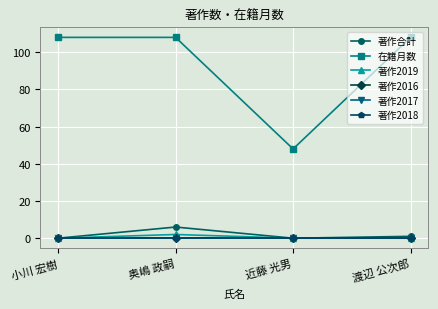

Does the chart have visible grid lines?

Yes